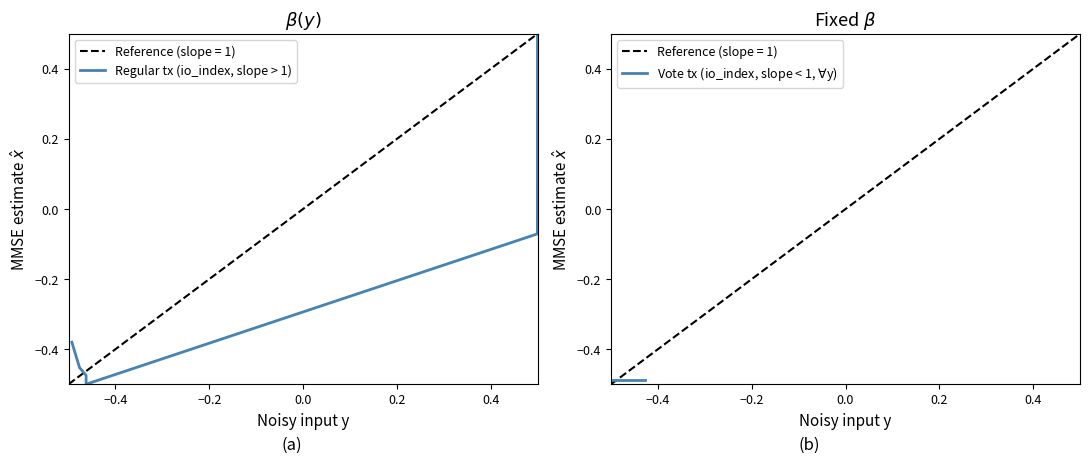

Rank the series by their average value, from highest to lowest.

Regular tx (io_index, slope > 1), Vote tx (io_index, slope < 1, $\forall$y)